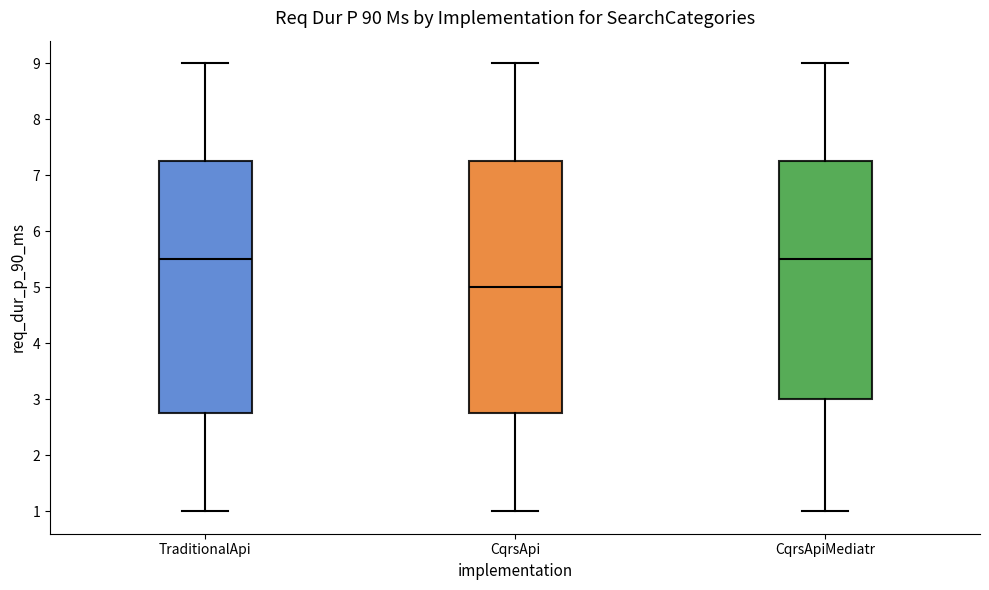

Reading left to right, transcribe this box plot: for each box, give where its median line is, the range the box spans, and where its two whiskers end, as read against the y-axis. The values are not printed on the chart, so give them approximately, as read against the axis.

TraditionalApi: median 5.5, box 2.8 to 7.3, whiskers 1.0 to 9.0
CqrsApi: median 5.0, box 2.8 to 7.3, whiskers 1.0 to 9.0
CqrsApiMediatr: median 5.5, box 3.0 to 7.3, whiskers 1.0 to 9.0